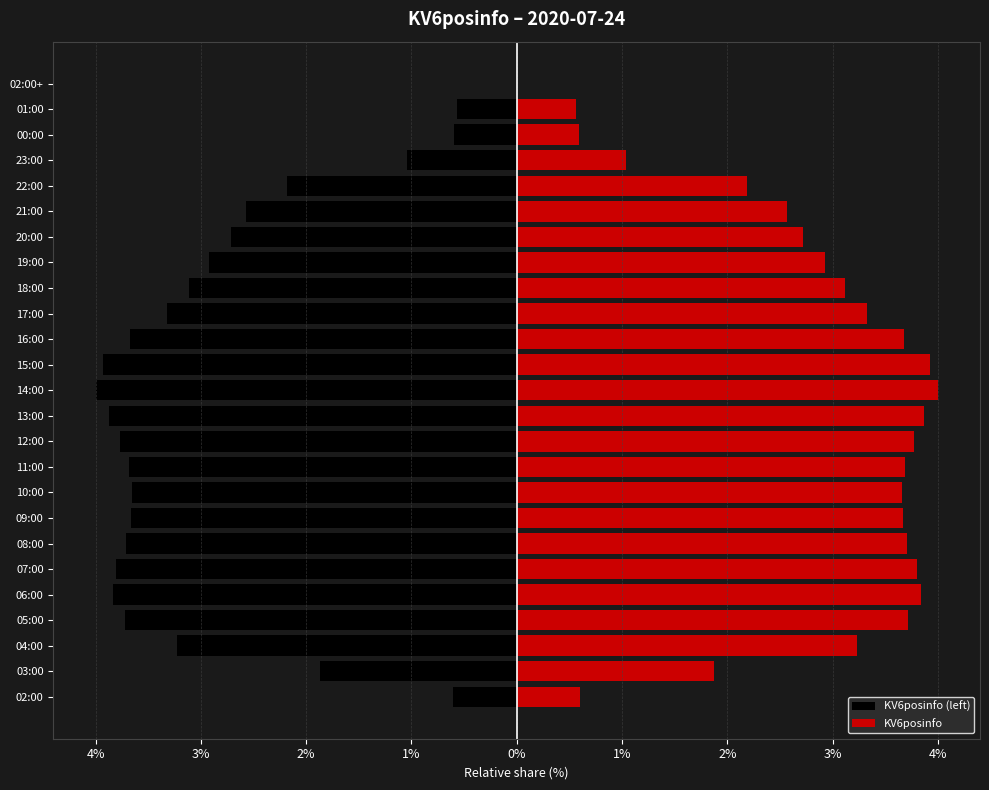

What are all the series names shown in the legend?

KV6posinfo (left), KV6posinfo